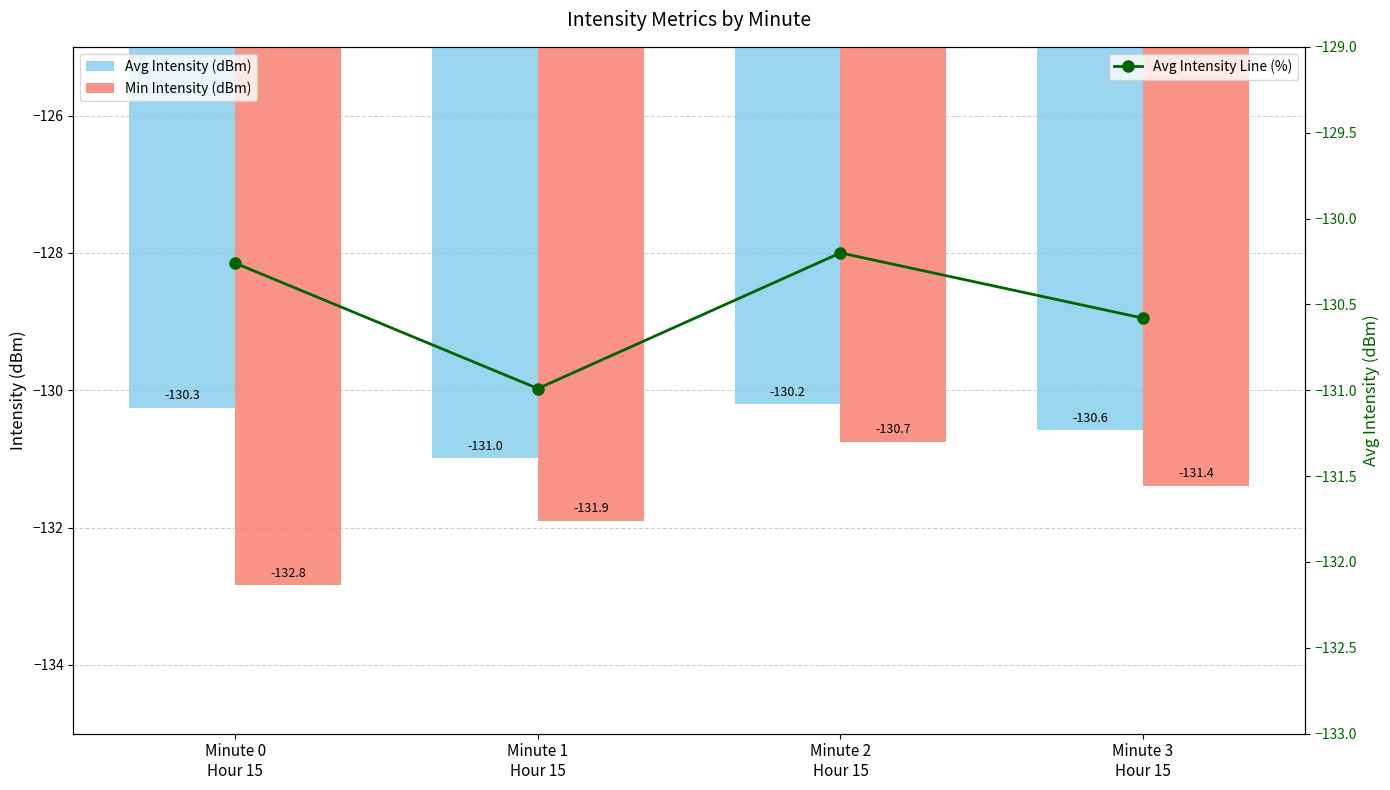

What position from the left is Minute 1
Hour 15?

2